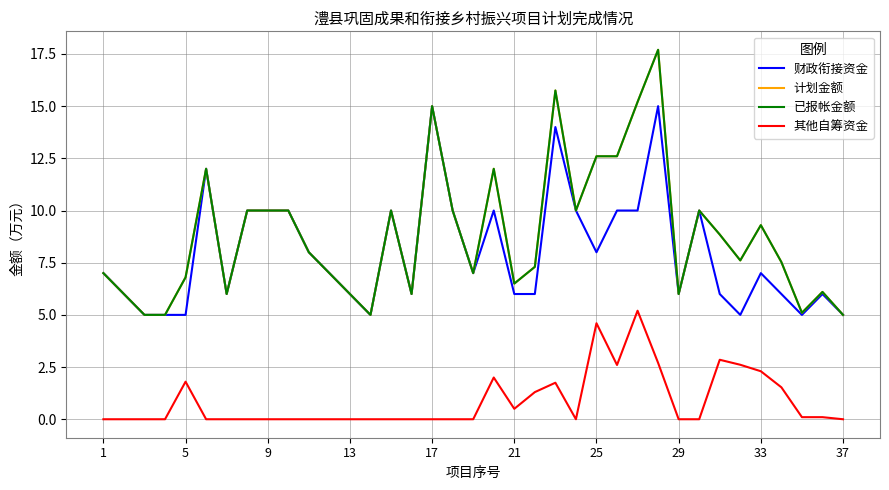

Does the chart display data point markers on the line(s)?

No